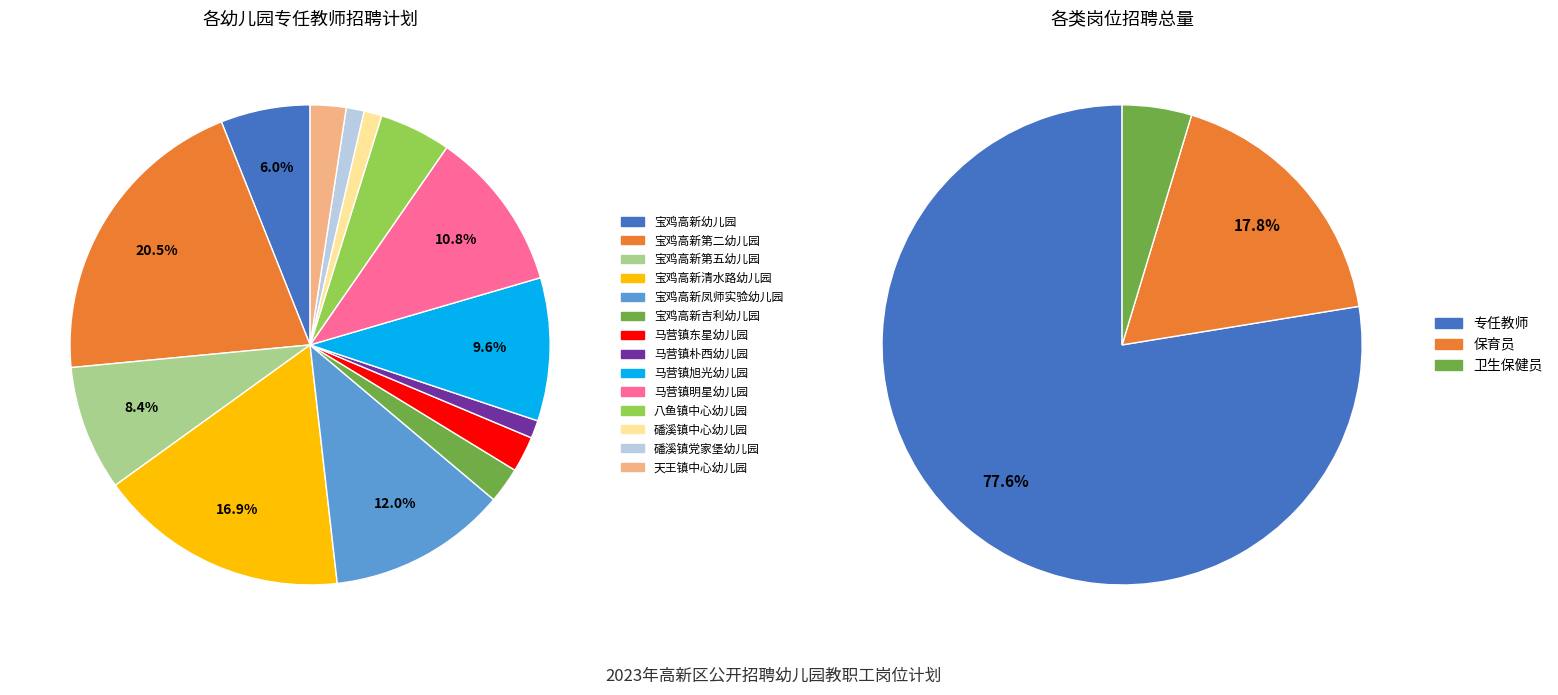

Count the number of slices in the pie.

14